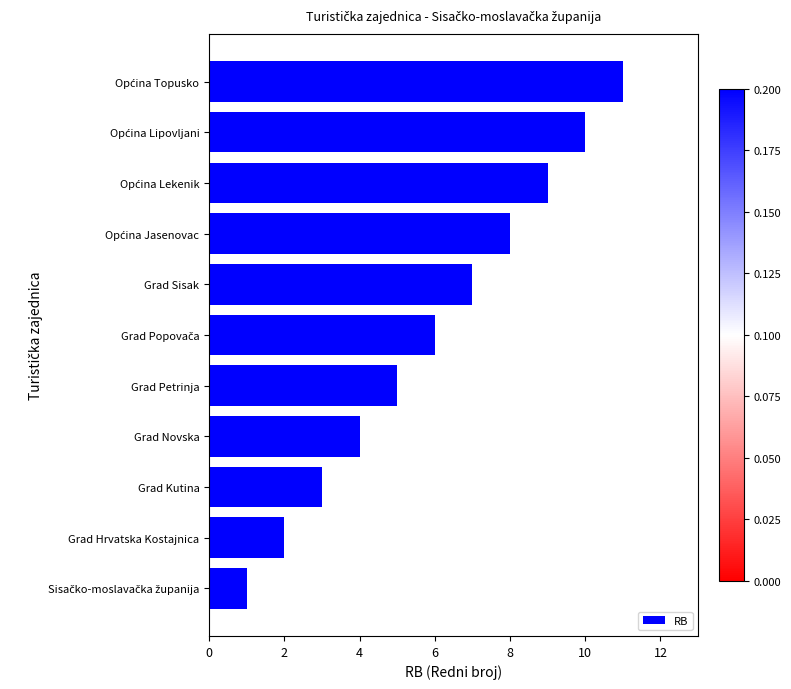

What is the change in value from Grad Hrvatska Kostajnica to Grad Kutina?

+1